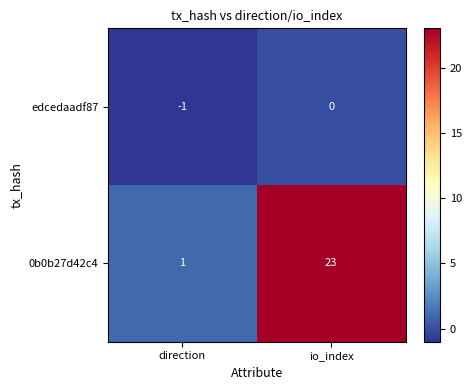

List the series in order of their overall mean, highest first.

0b0b27d42c4, edcedaadf87